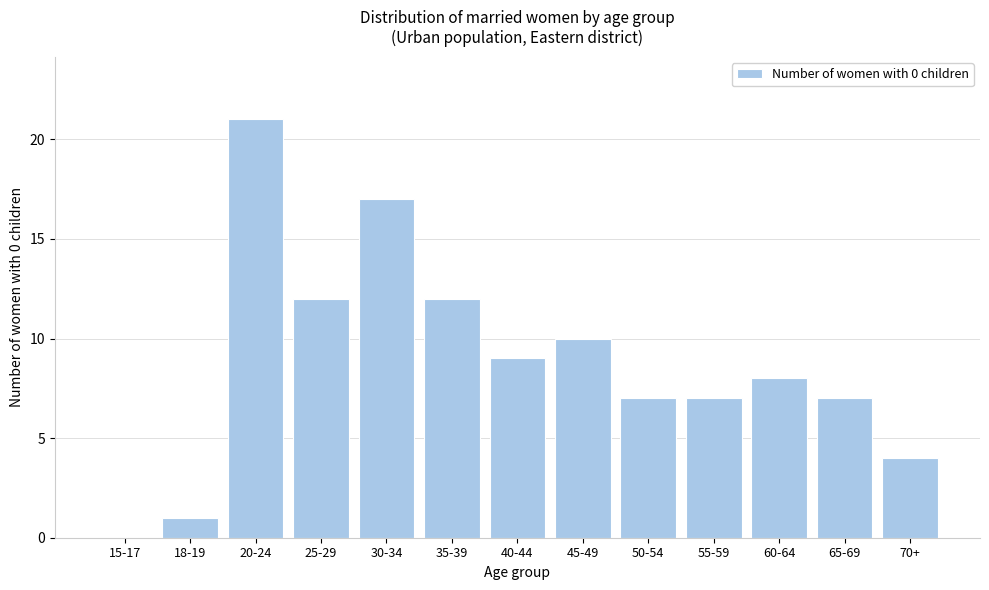

Reading left to right, transcribe all the data shown in this chart.

15-17=0	18-19=1	20-24=21	25-29=12	30-34=17	35-39=12	40-44=9	45-49=10	50-54=7	55-59=7	60-64=8	65-69=7	70+=4